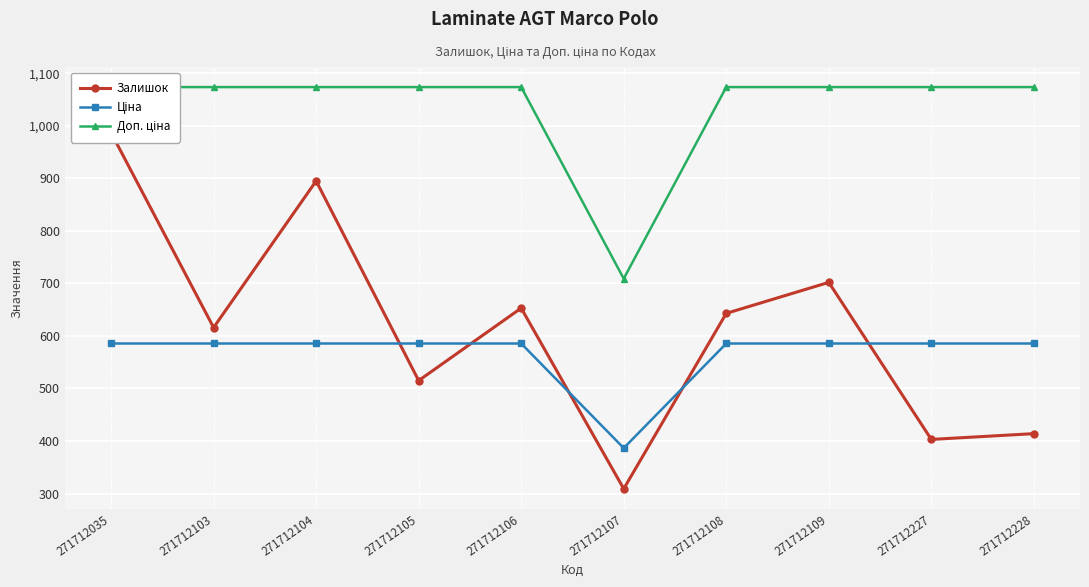

Which series has the largest range (max minus min)?

Залишок